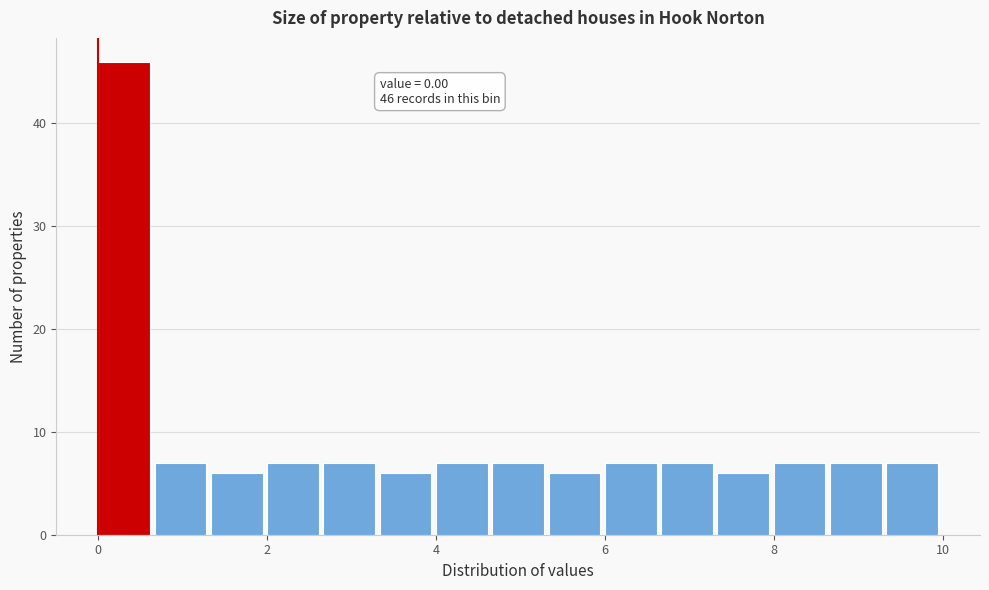

Read against the x-axis, roughly where is the centre of the tallest bar?

0.4